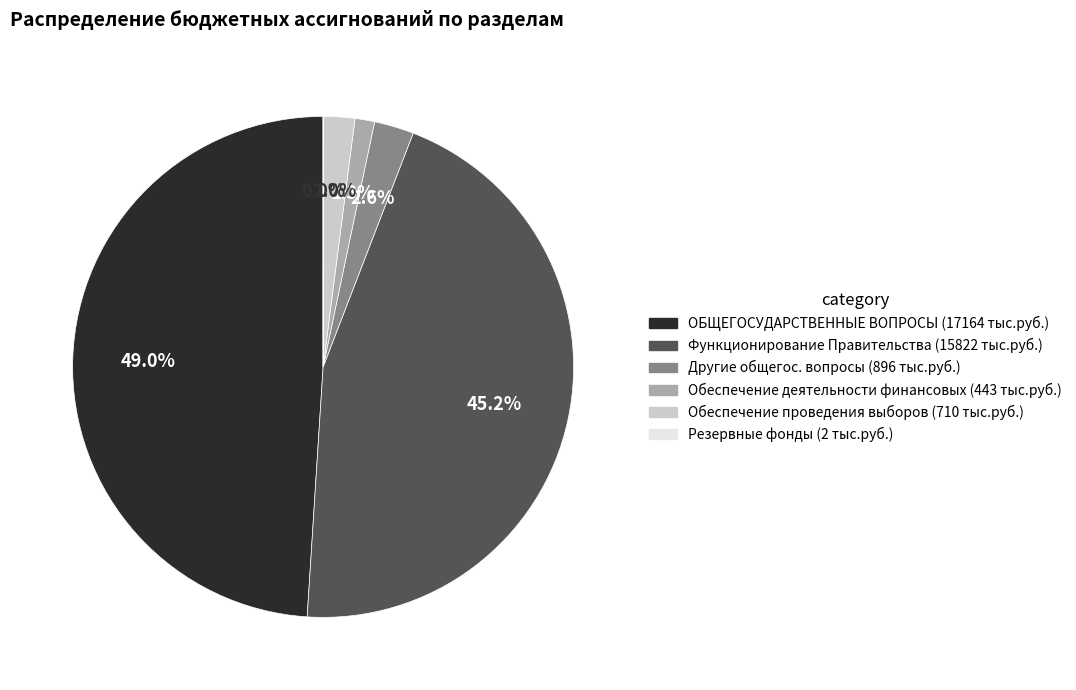

Does any single category account for the majority?

No